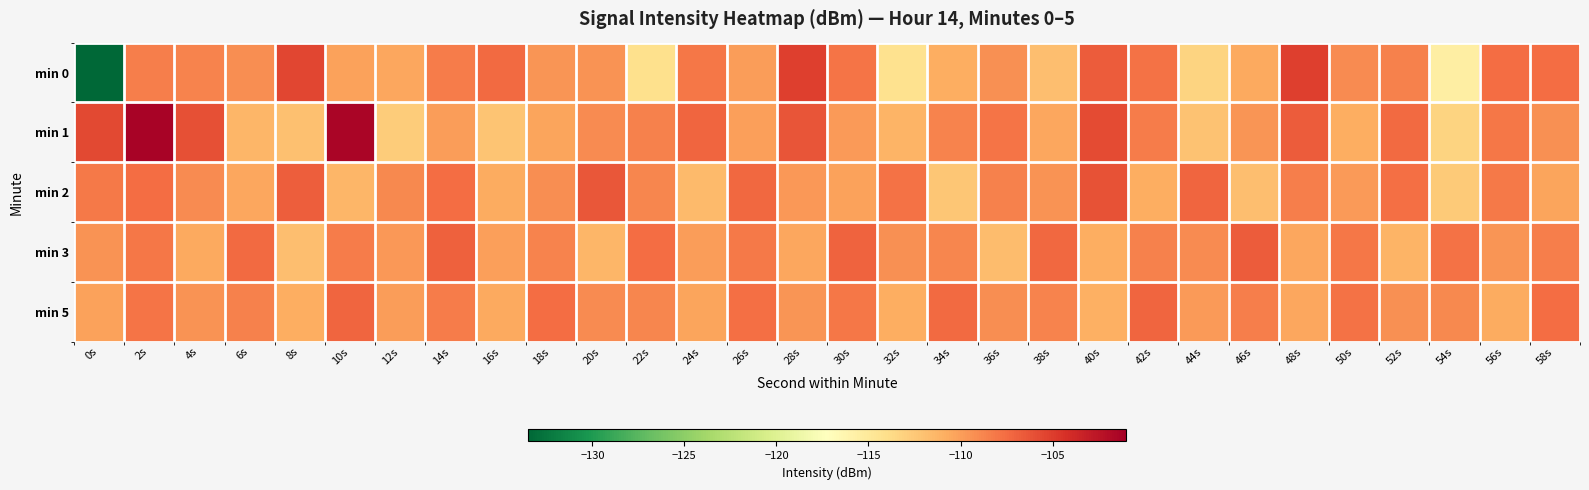

Which series has the widest spread of values?

min 0